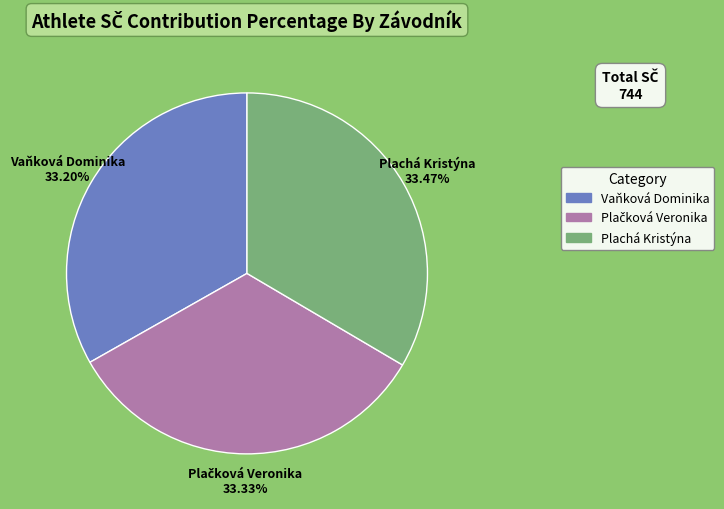

What is the ratio of the value at Vaňková Dominika to the value at Plachá Kristýna?

1.0